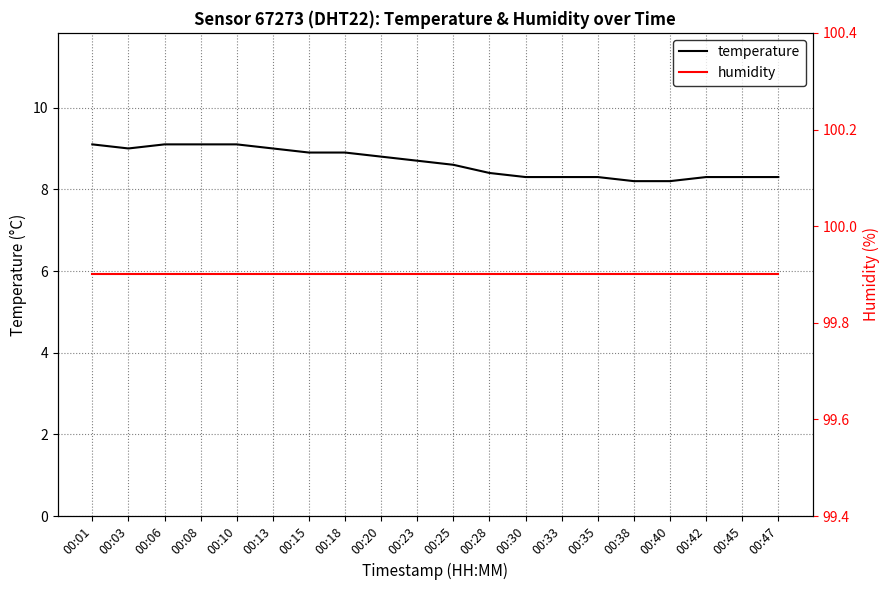

True or false: temperature and humidity intersect in this chart.

False